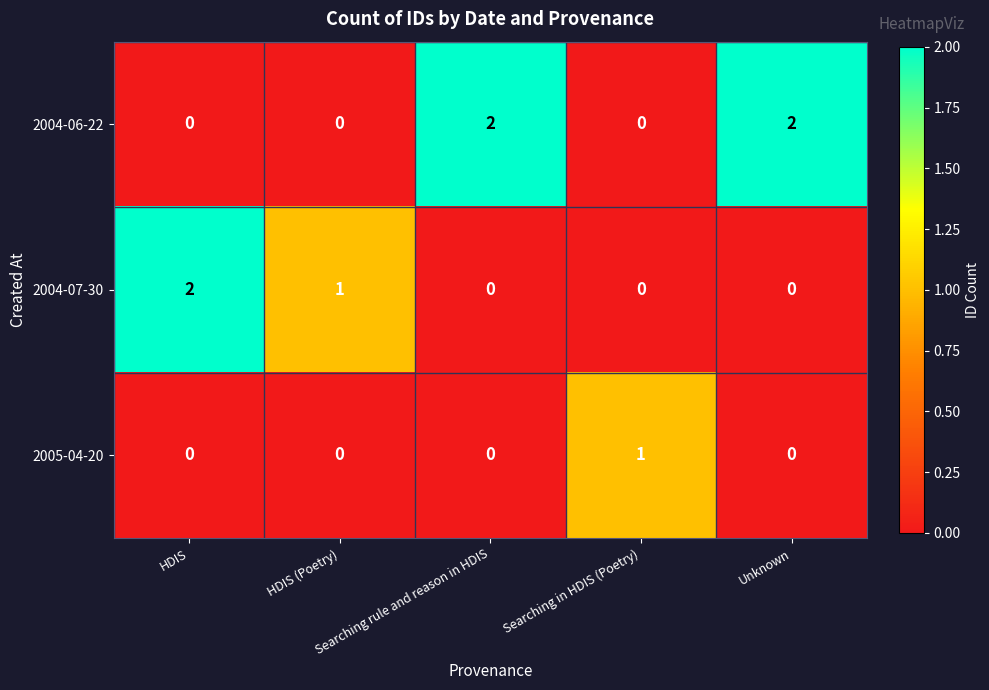

What is the spread (max minus min) of values at Unknown?

2